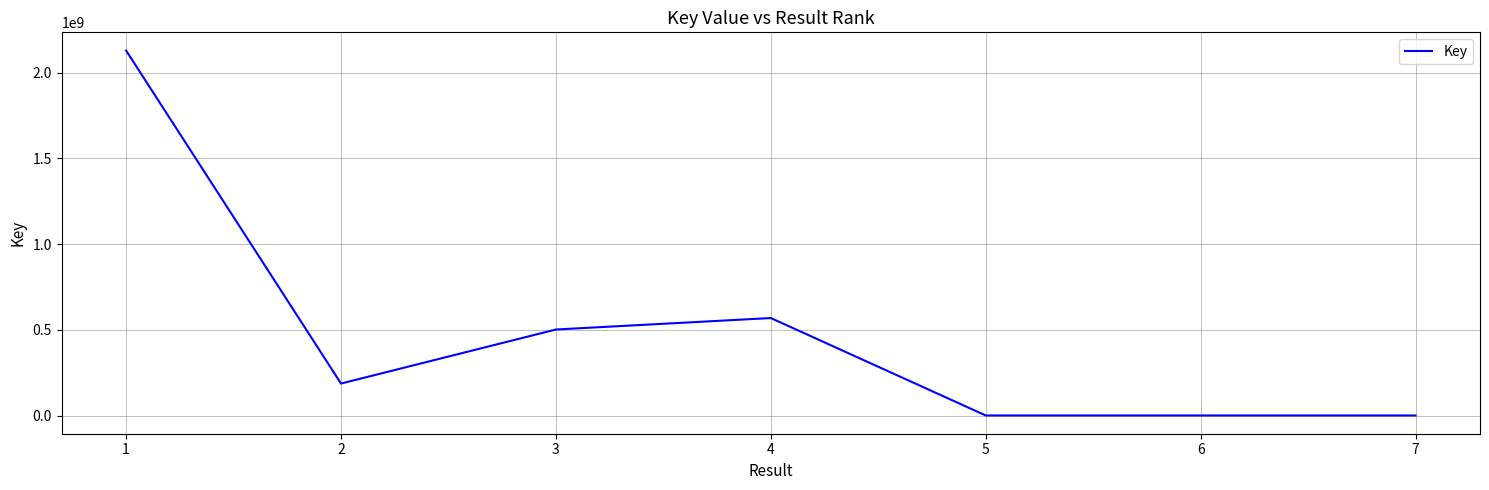

True or false: there are more than 2 points higher than both neighbors.

False